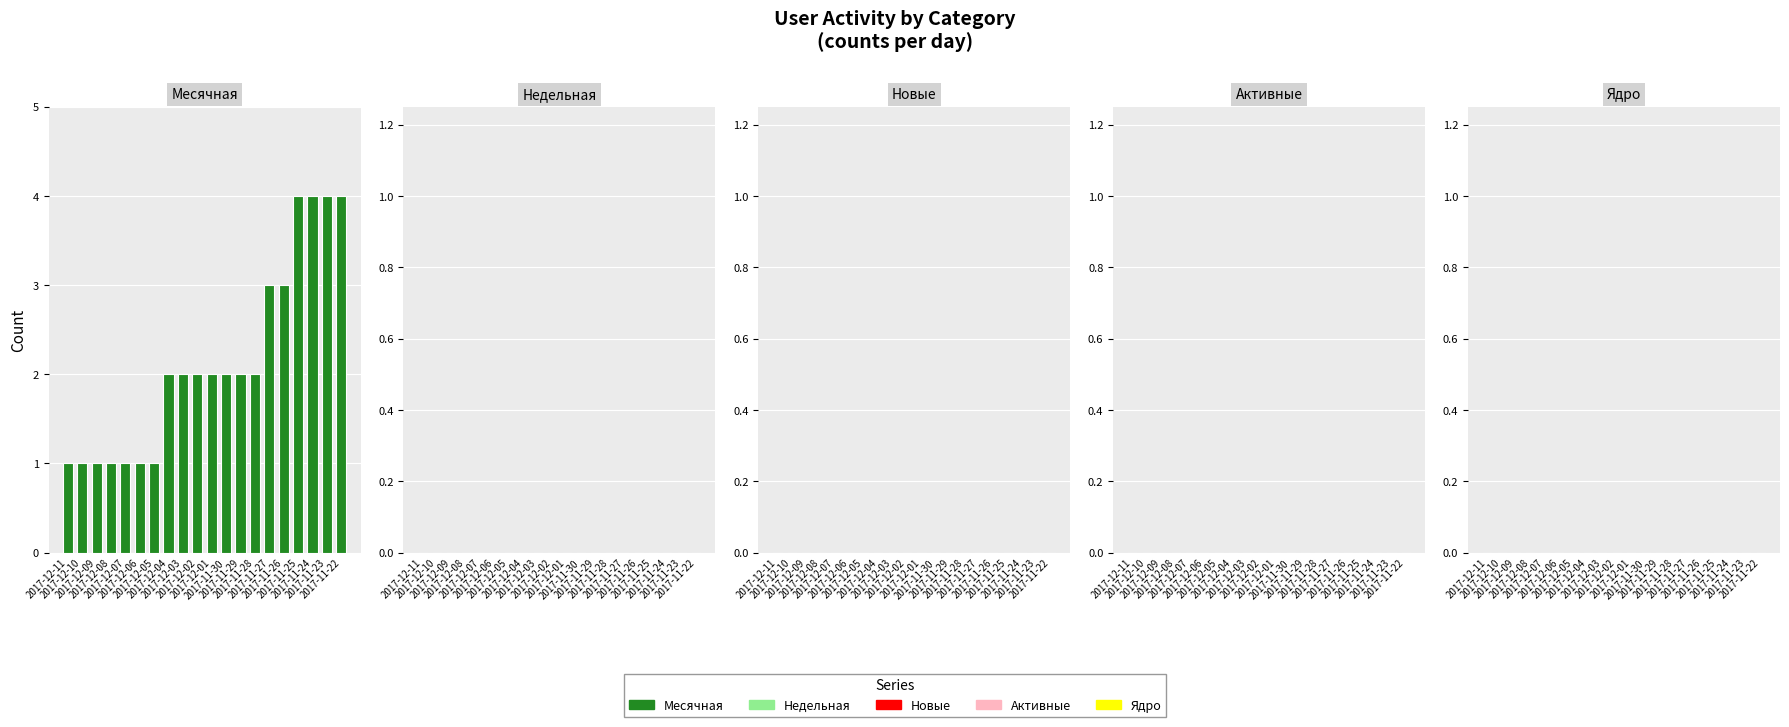

What is the label of the 1st bar from the left?

2017-12-11